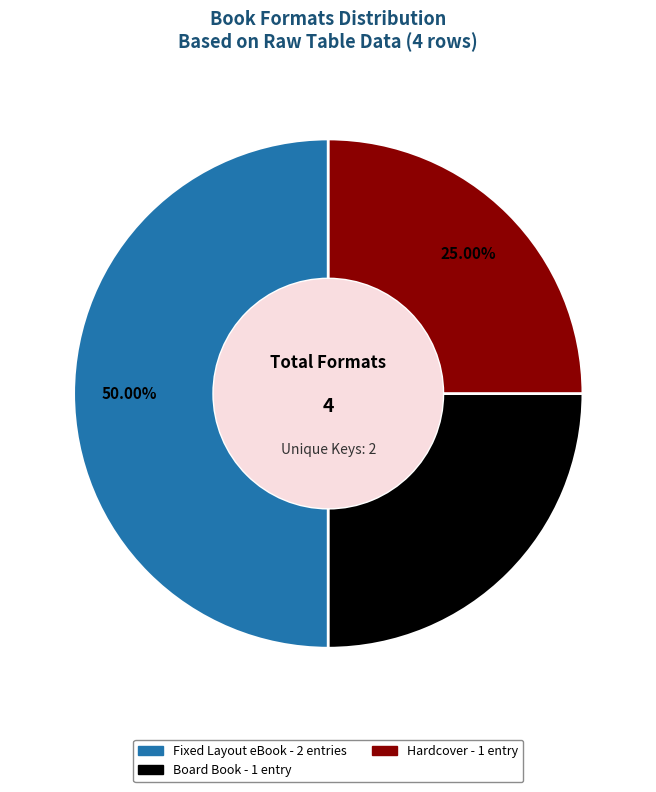

To the nearest percent, what is the average slice percentage?

33%